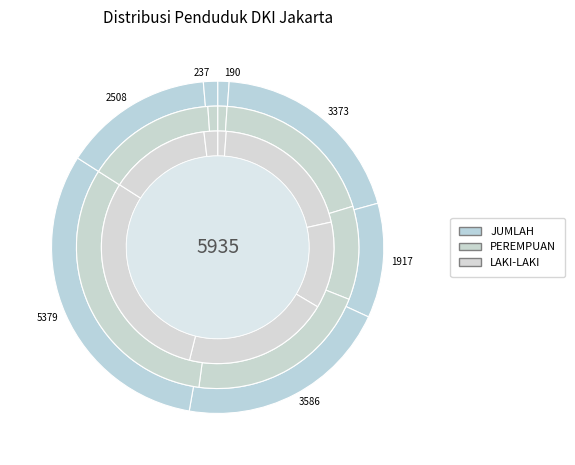

Which category has the smallest portion of the pie?

KEPULAUAN SERIBU